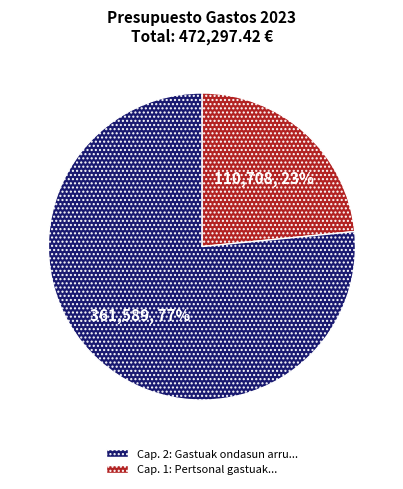

To the nearest percent, what is the average slice percentage?

50%